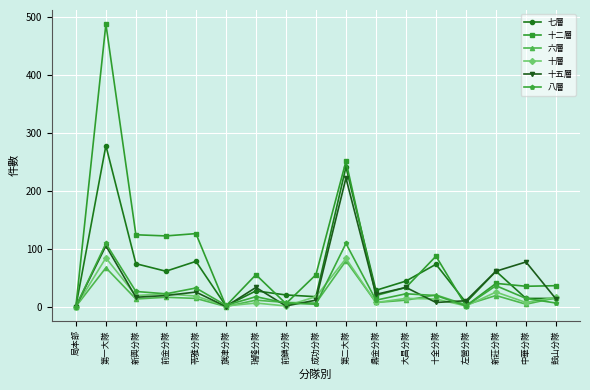

How many values in the 七層 series are below 28?

8